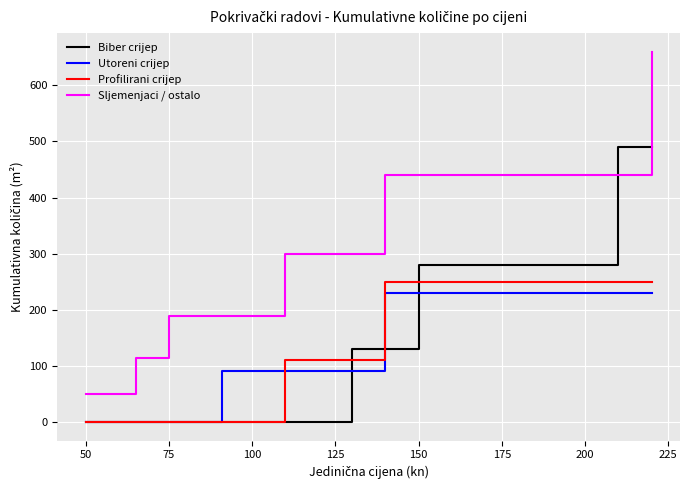

Which series has the largest range (max minus min)?

Sljemenjaci / ostalo